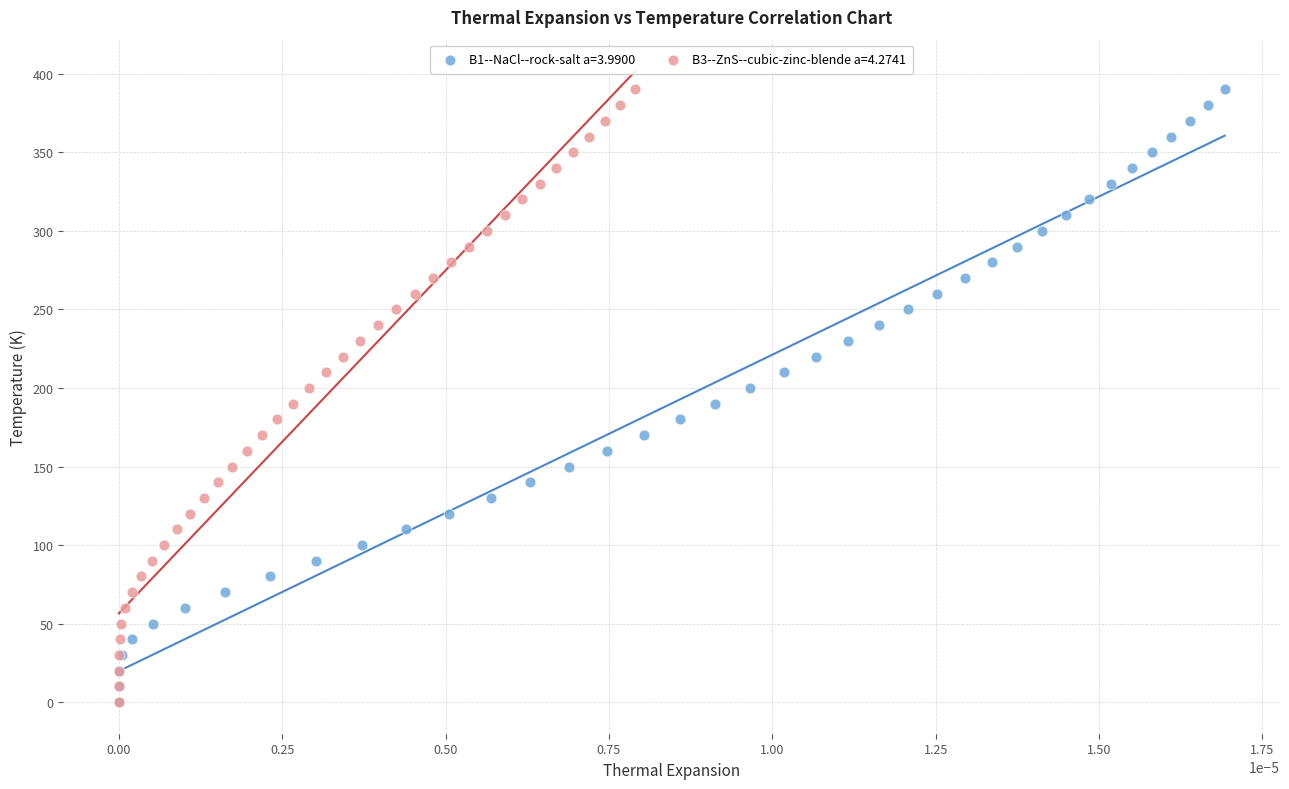

What are all the series names shown in the legend?

B1--NaCl--rock-salt a=3.9900, B3--ZnS--cubic-zinc-blende a=4.2741